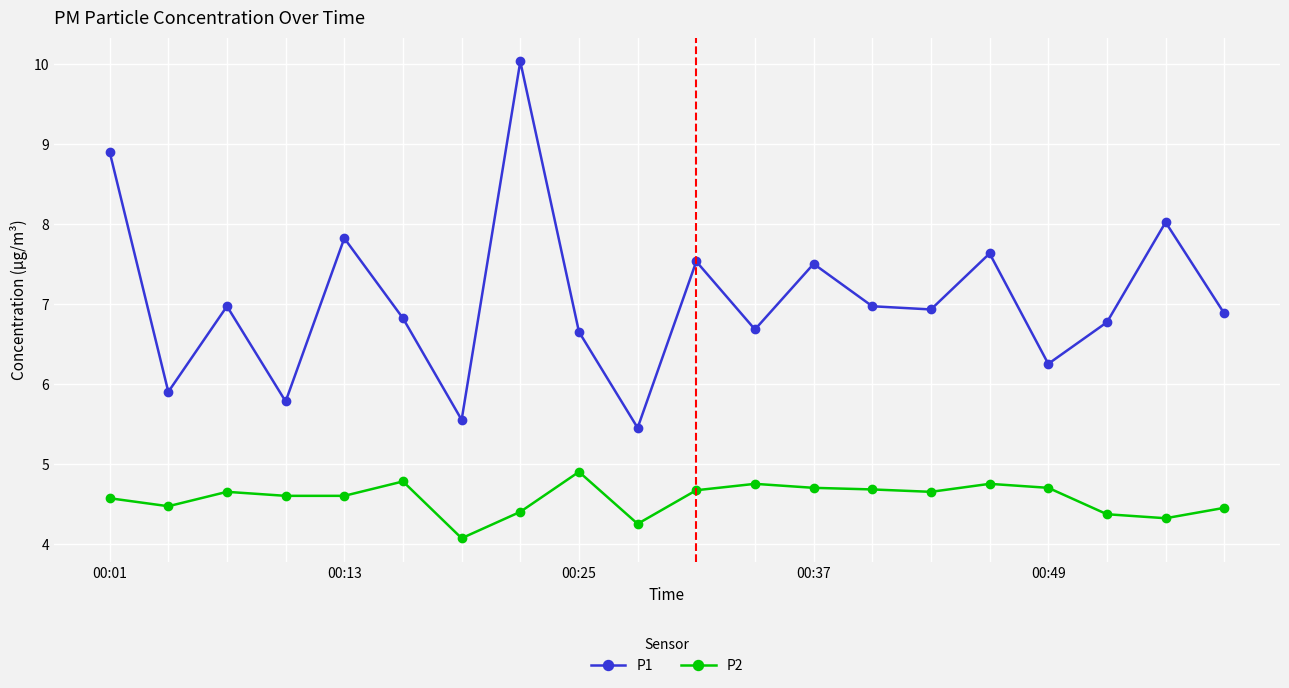

What is the minimum value for P2?

4.1